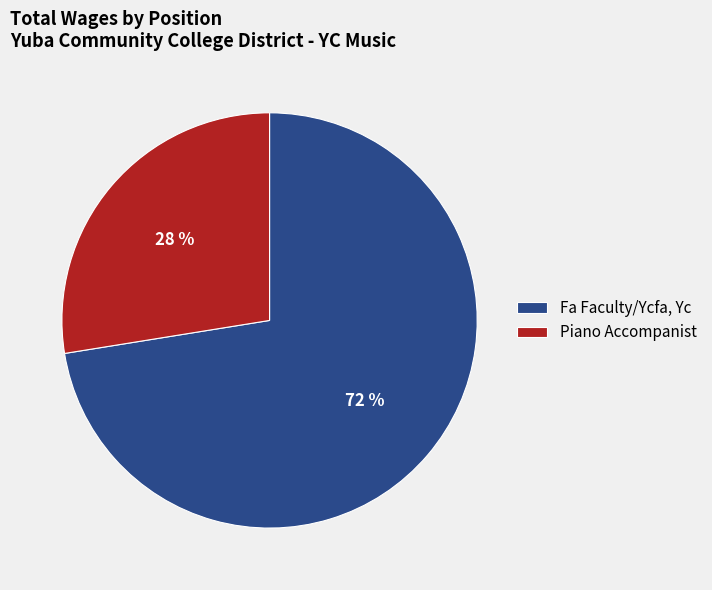

To the nearest percent, what is the combined percentage of Fa Faculty/Ycfa, Yc and Piano Accompanist?

100%